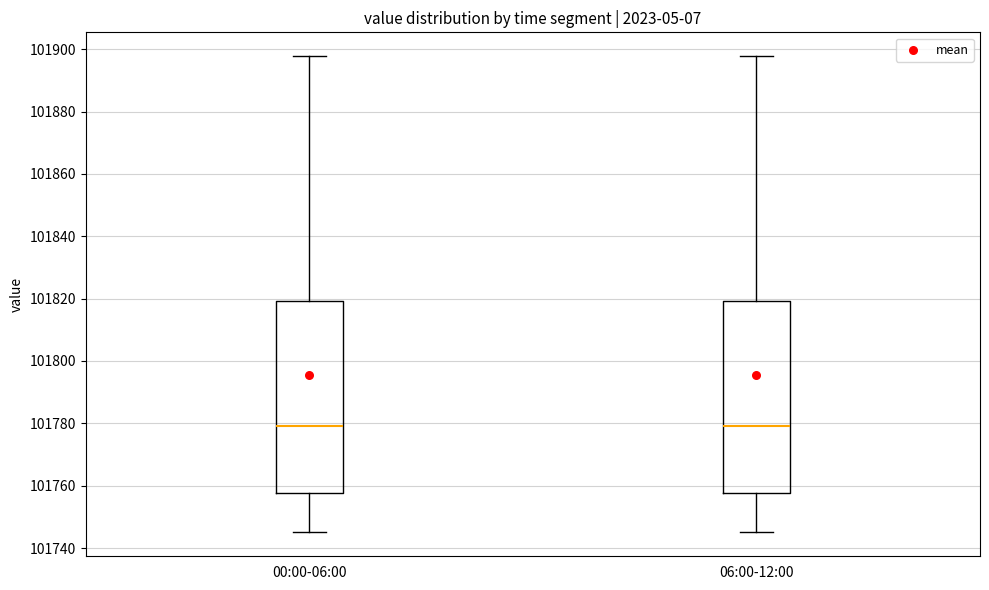

Where does the median line of the box for 00:00-06:00 sit on the y-axis? The values are not printed on the chart, so give them approximately, as read against the axis.

101780